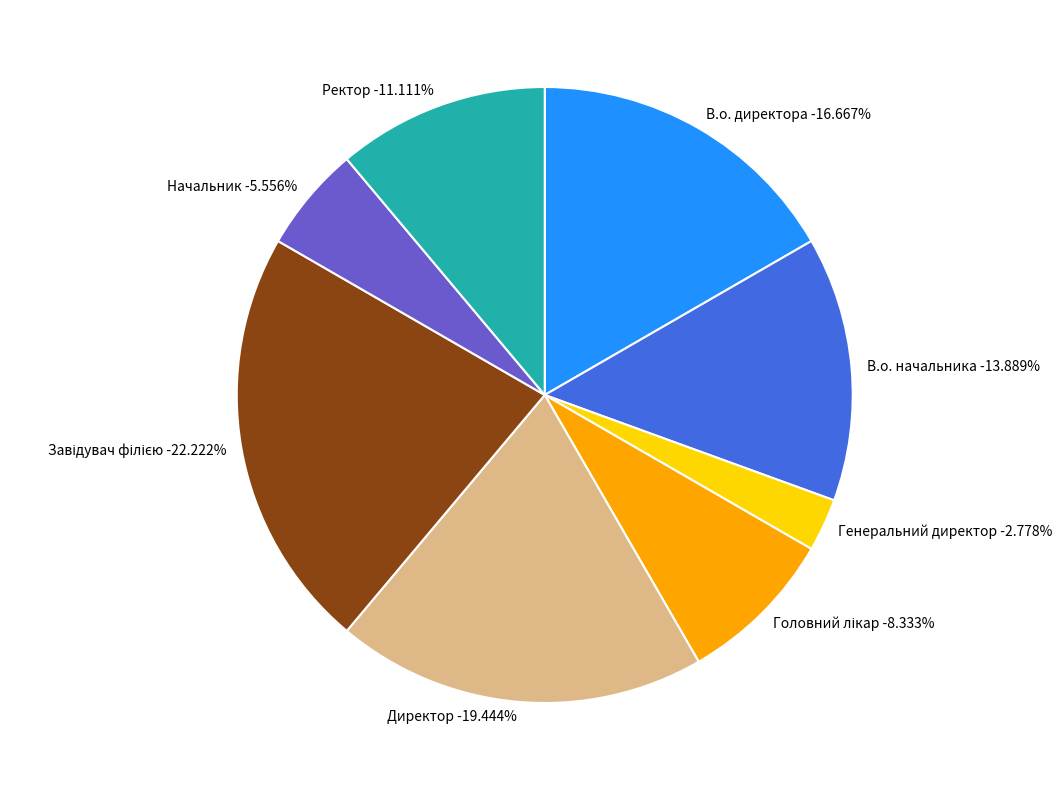

Is there a majority slice in this chart?

No